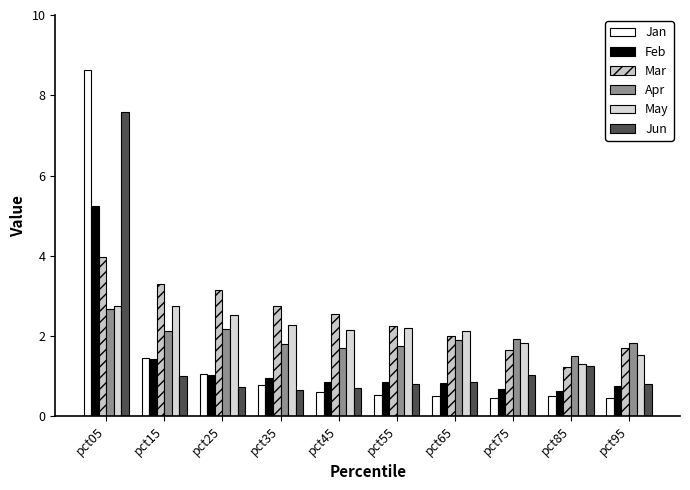

The Mar series shows 1.7 at pct95. True or false?

True